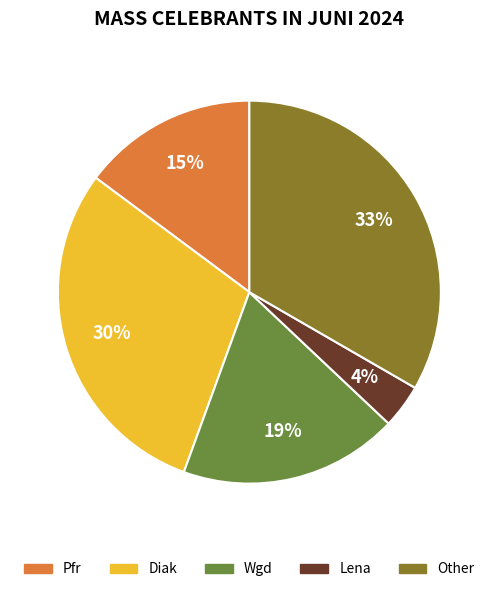

Do Other and Lena together represent more than half of the pie?

No